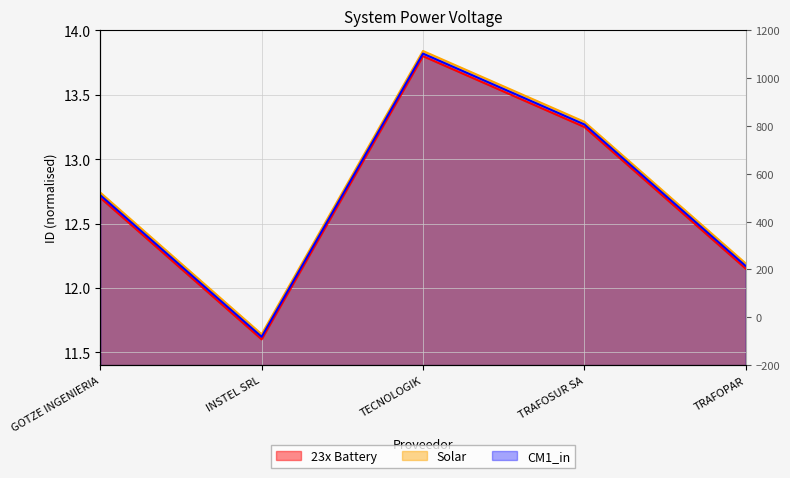

Which series has the largest total across all categories?

Solar